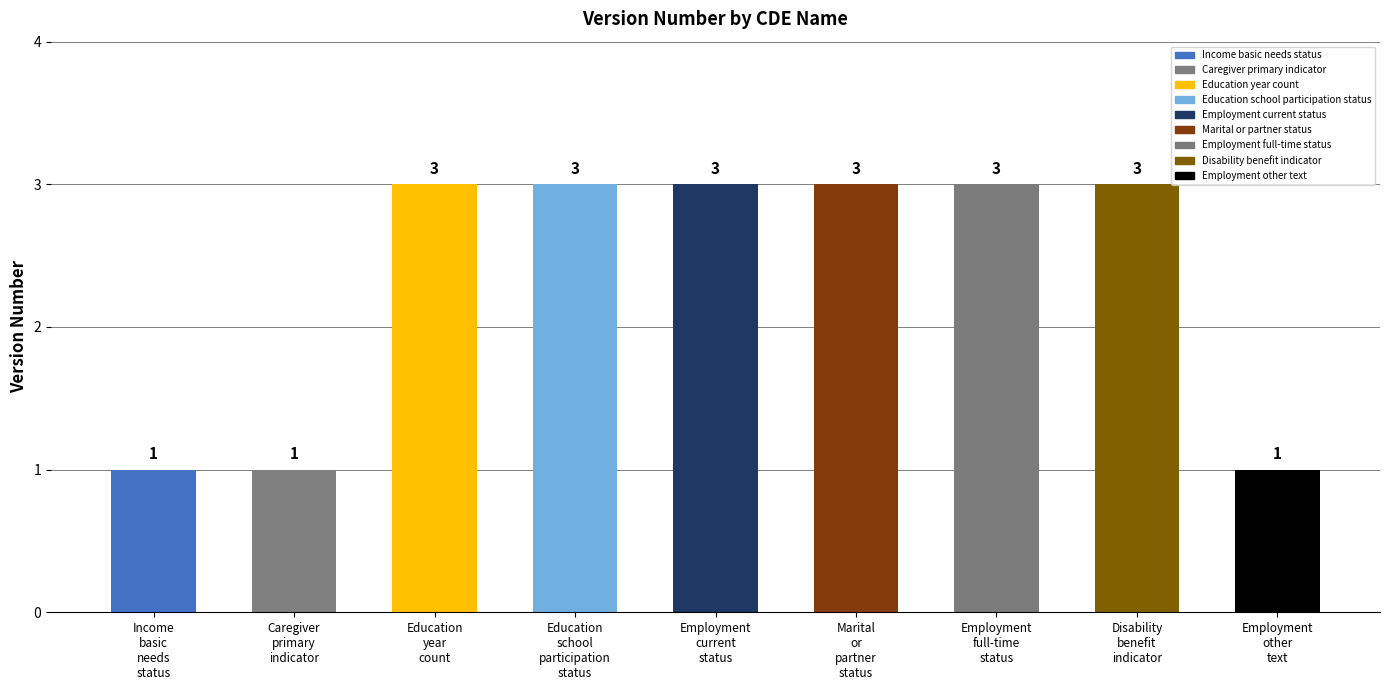

What is the ratio of the value at Income
basic
needs
status to the value at Education
school
participation
status?

0.3